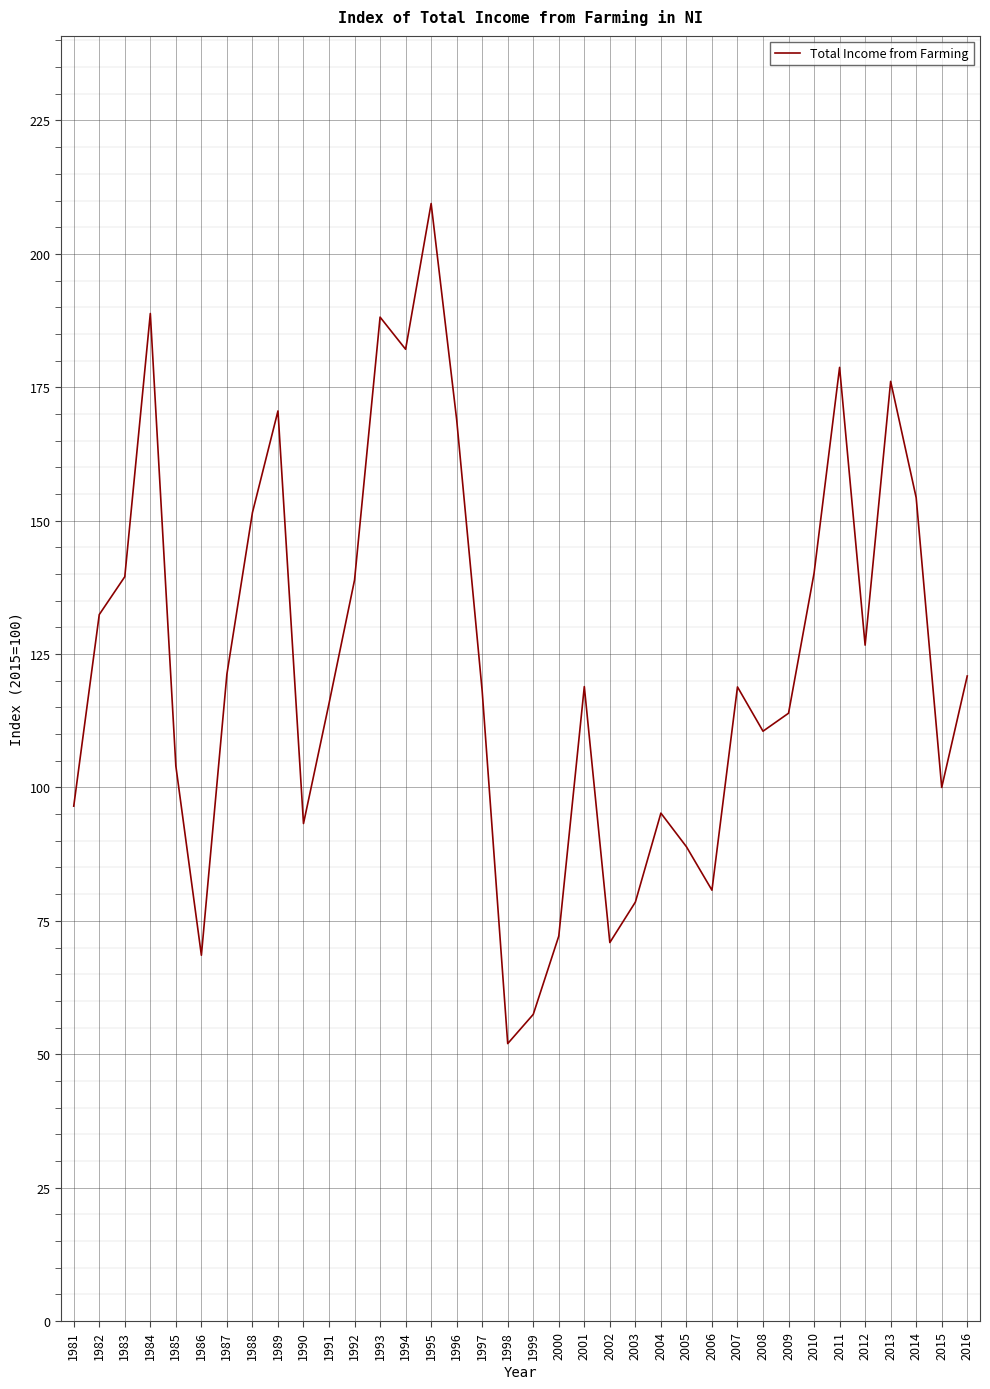

Approximately how many times larger is the value at 2000 compared to 2010?

0.5